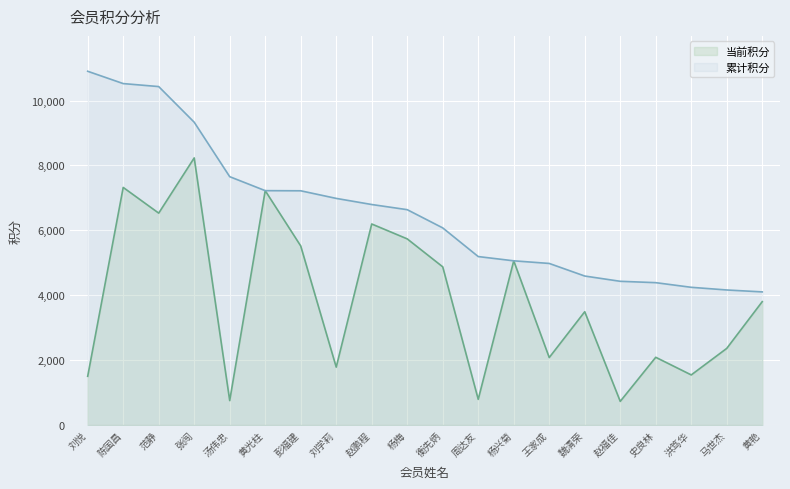

At which label does 累计积分 reach its peak?

刘悦